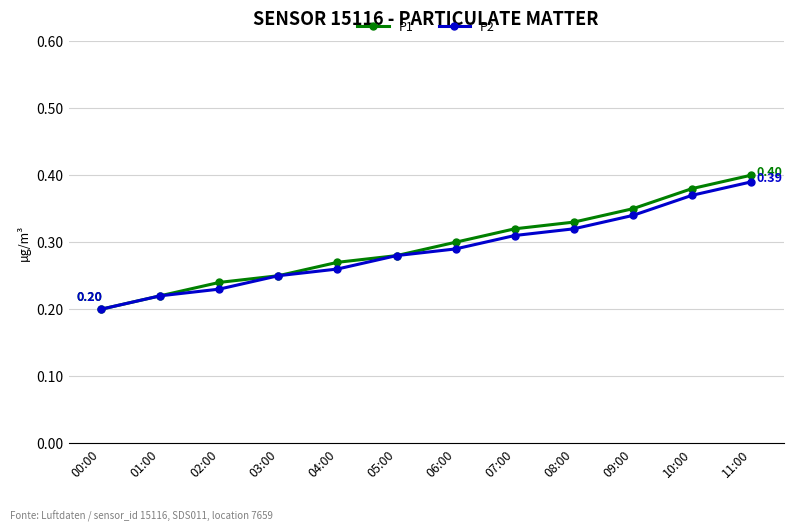

What position from the right is 04:00?

8